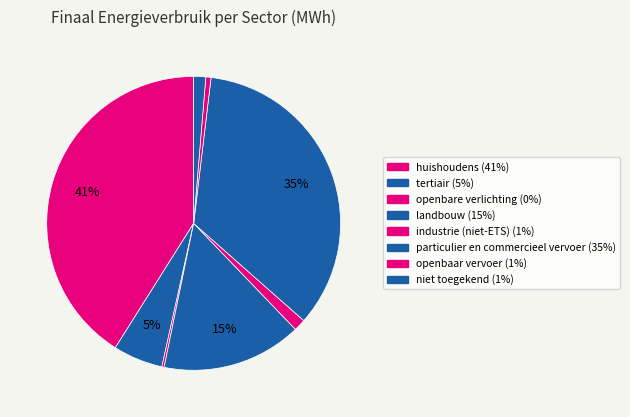

What is the smallest slice in the pie chart?

openbare verlichting